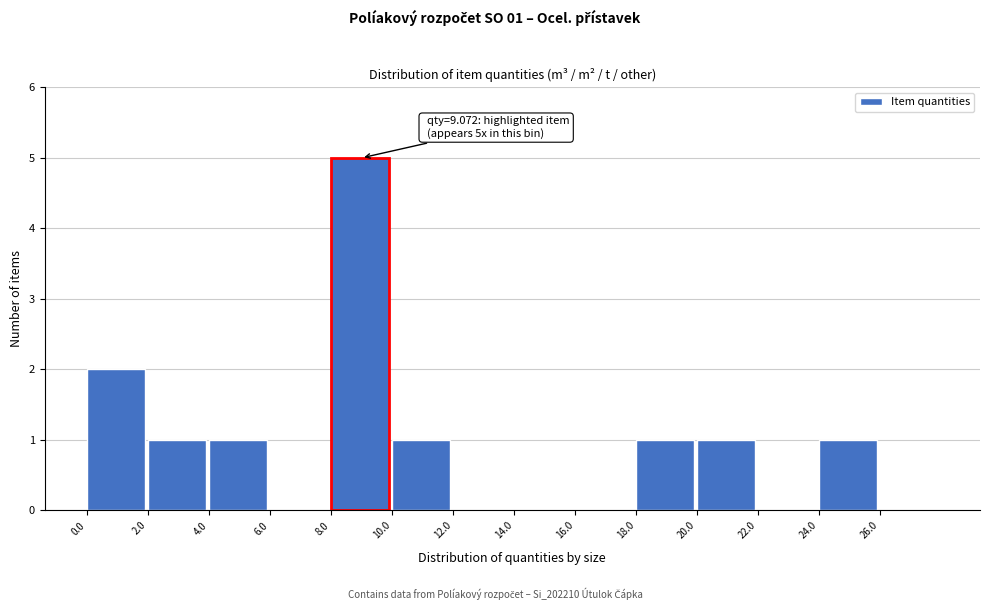

Which range on the x-axis has the tallest bar?

8 to 10